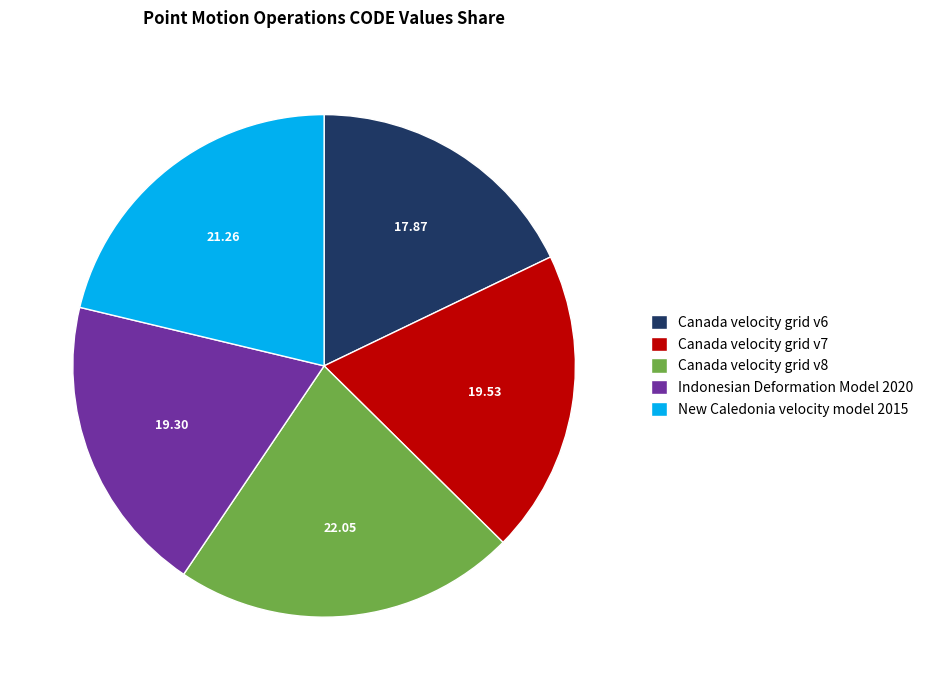

Which slice is the largest?

Canada velocity grid v8